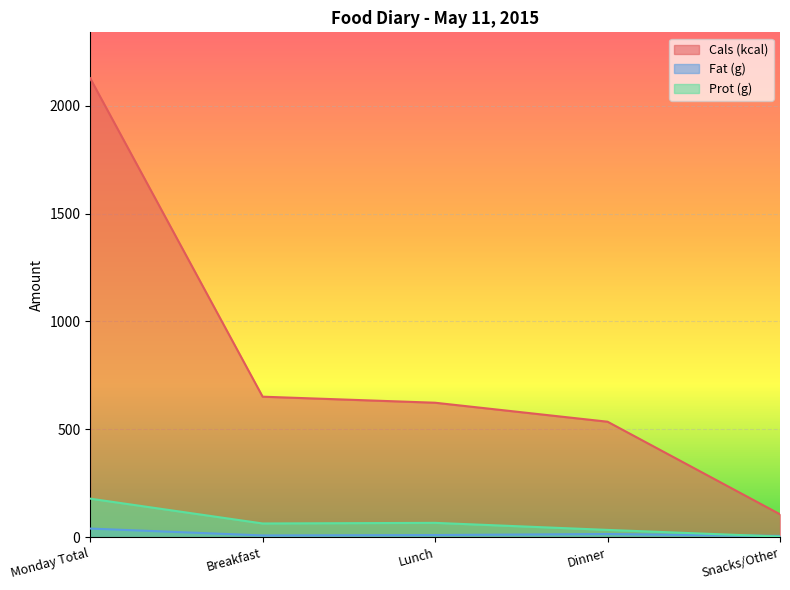

True or false: Prot (g) and Cals (kcal) cross at least once.

False